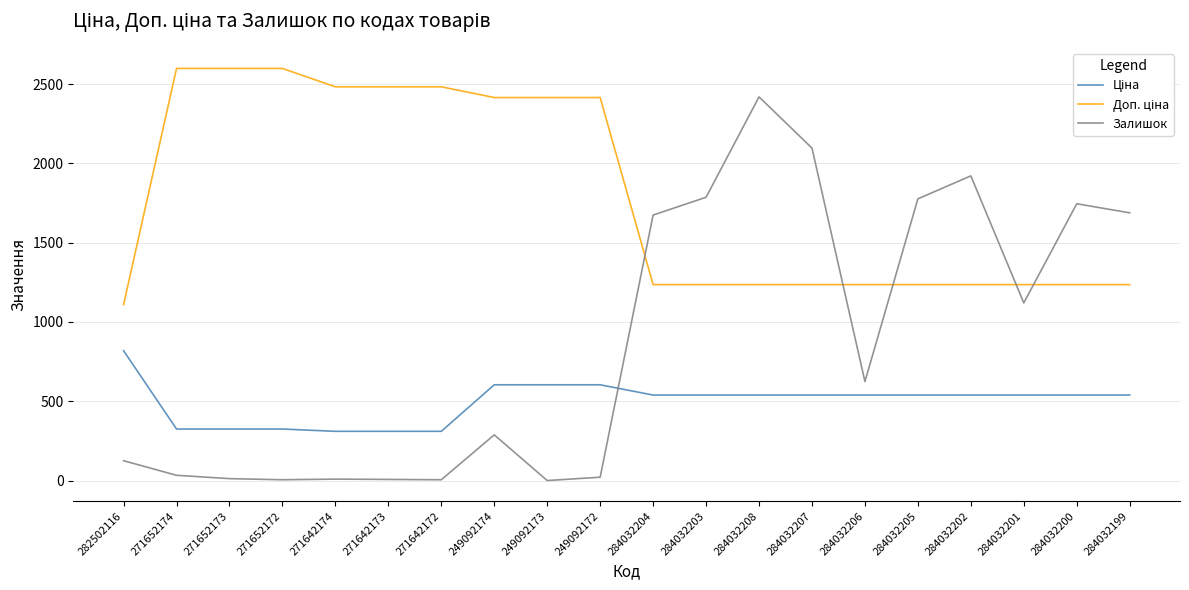

What is the maximum value for Залишок?

2419.0